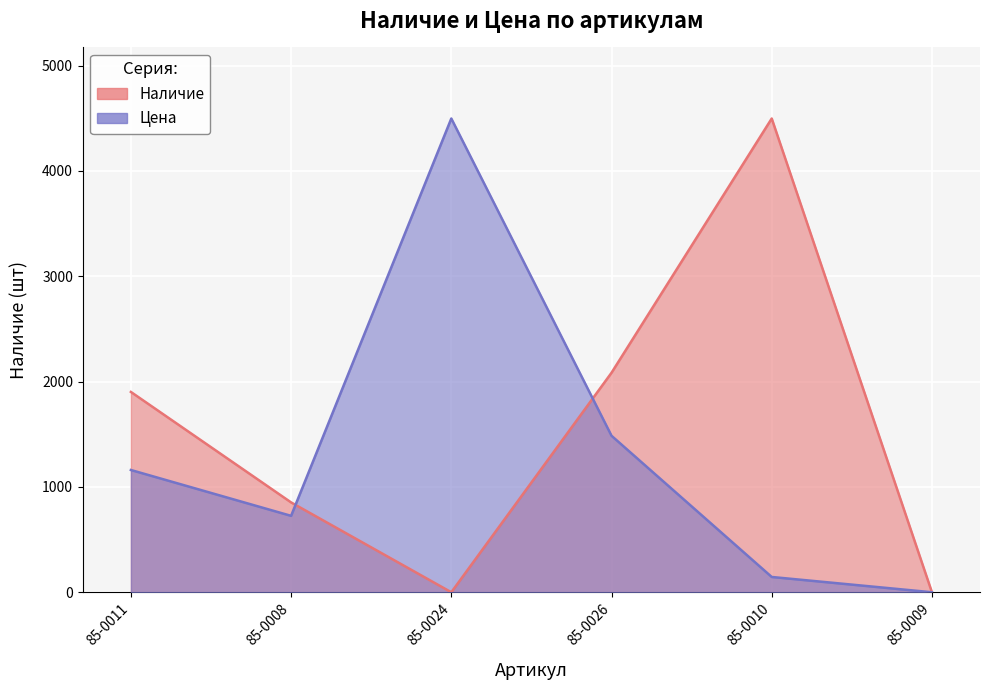

Which has a higher value, 85-0024 or 85-0009?

85-0024